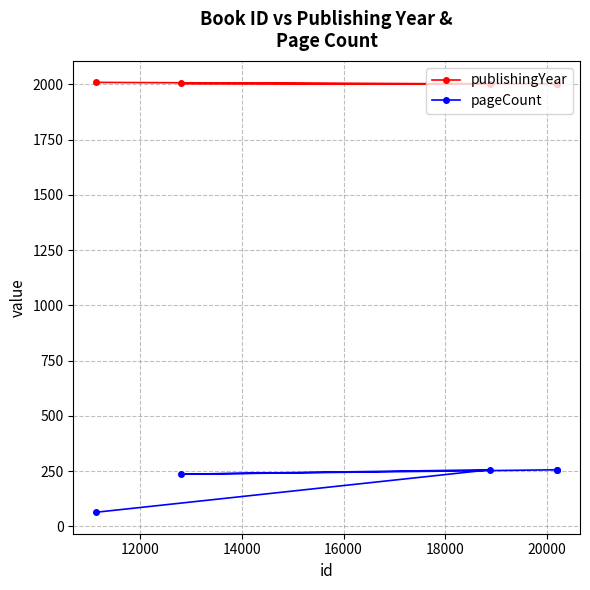

True or false: pageCount and publishingYear cross at least once.

False